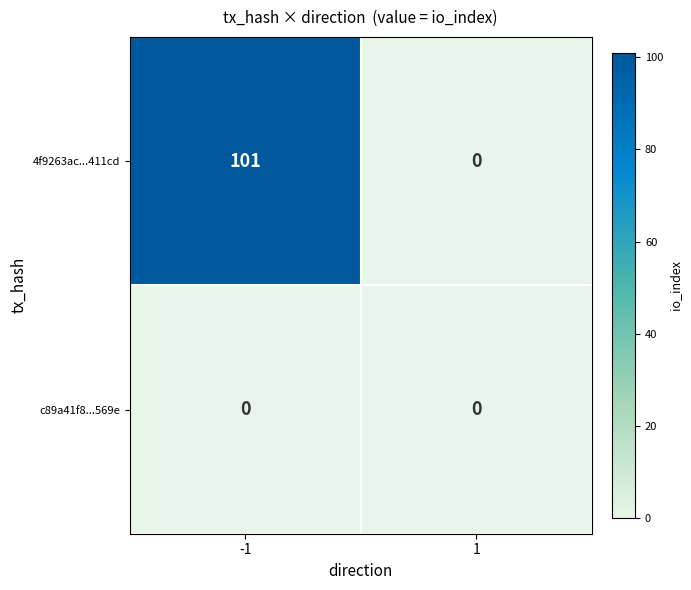

The value of 4f9263ac...411cd at 1 is 0. True or false?

True